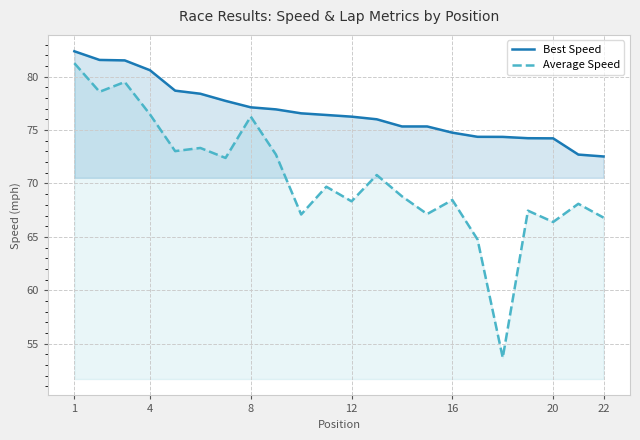

What is the minimum value shown in the chart?

53.7